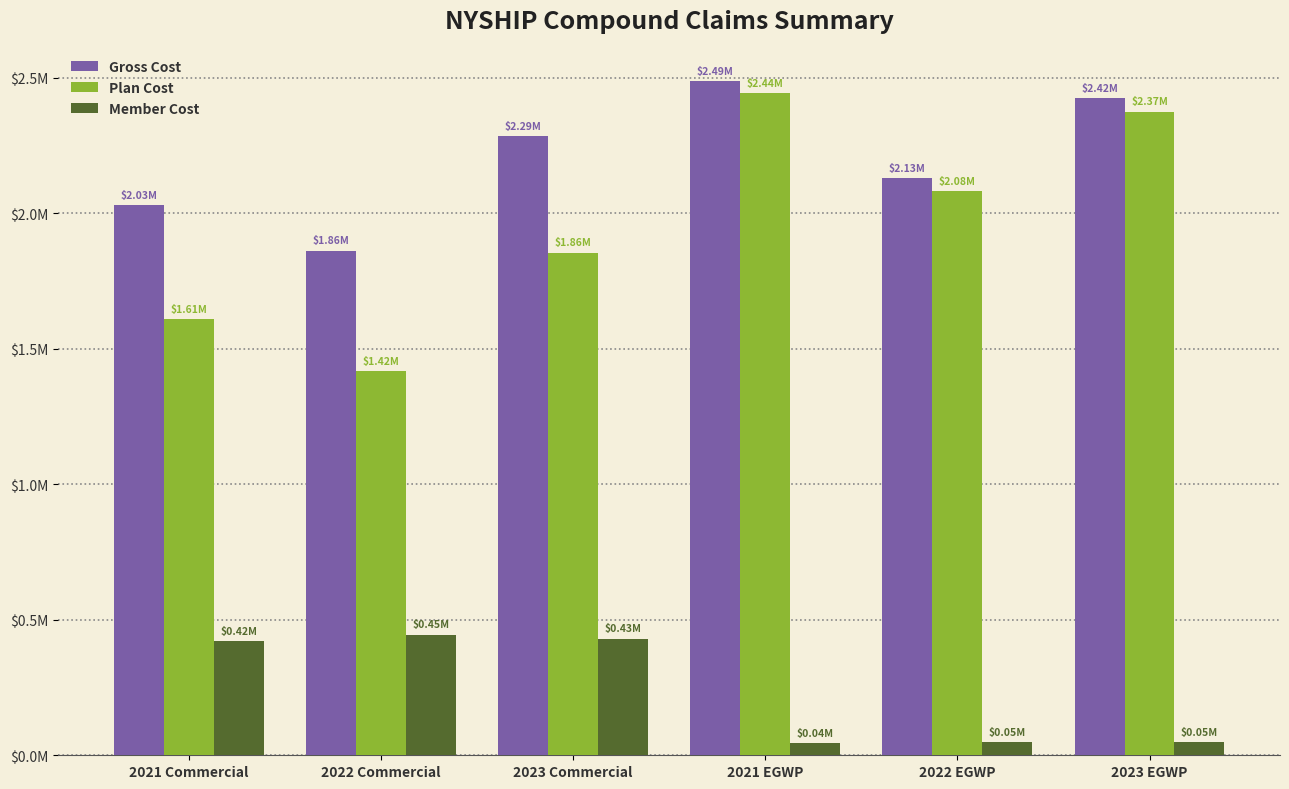

Are the bars grouped side by side (vs. stacked)?

Yes